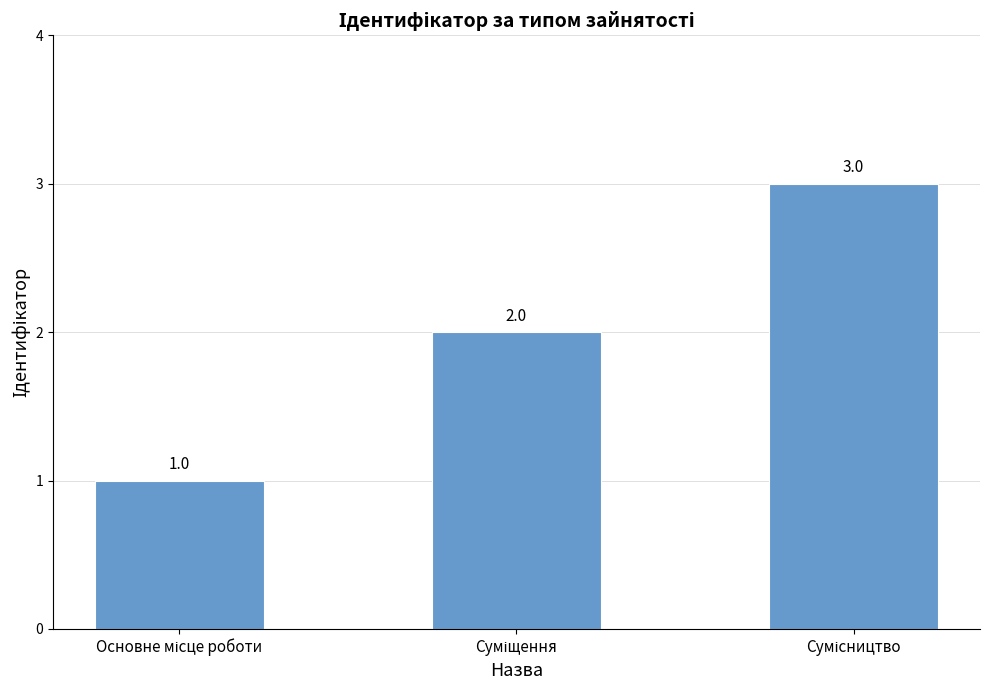

Reading left to right, list all the values displayed in this chart.

1	2	3